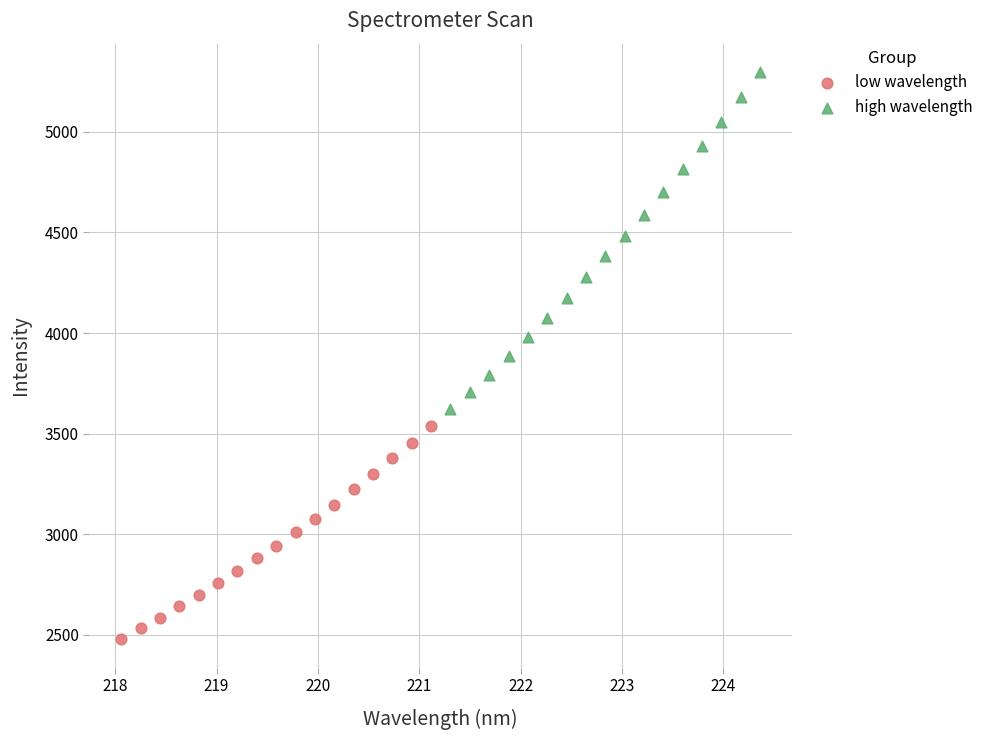

Which series reaches the minimum Y coordinate?

low wavelength